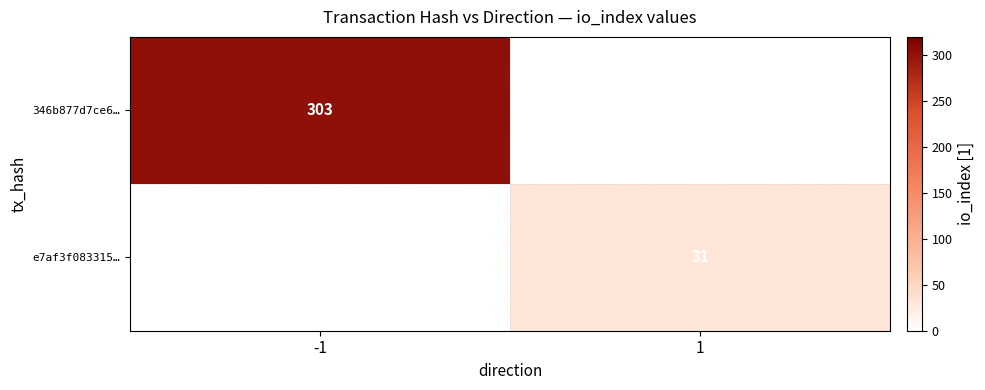

The e7af3f083315… series shows 14 at 1. True or false?

False